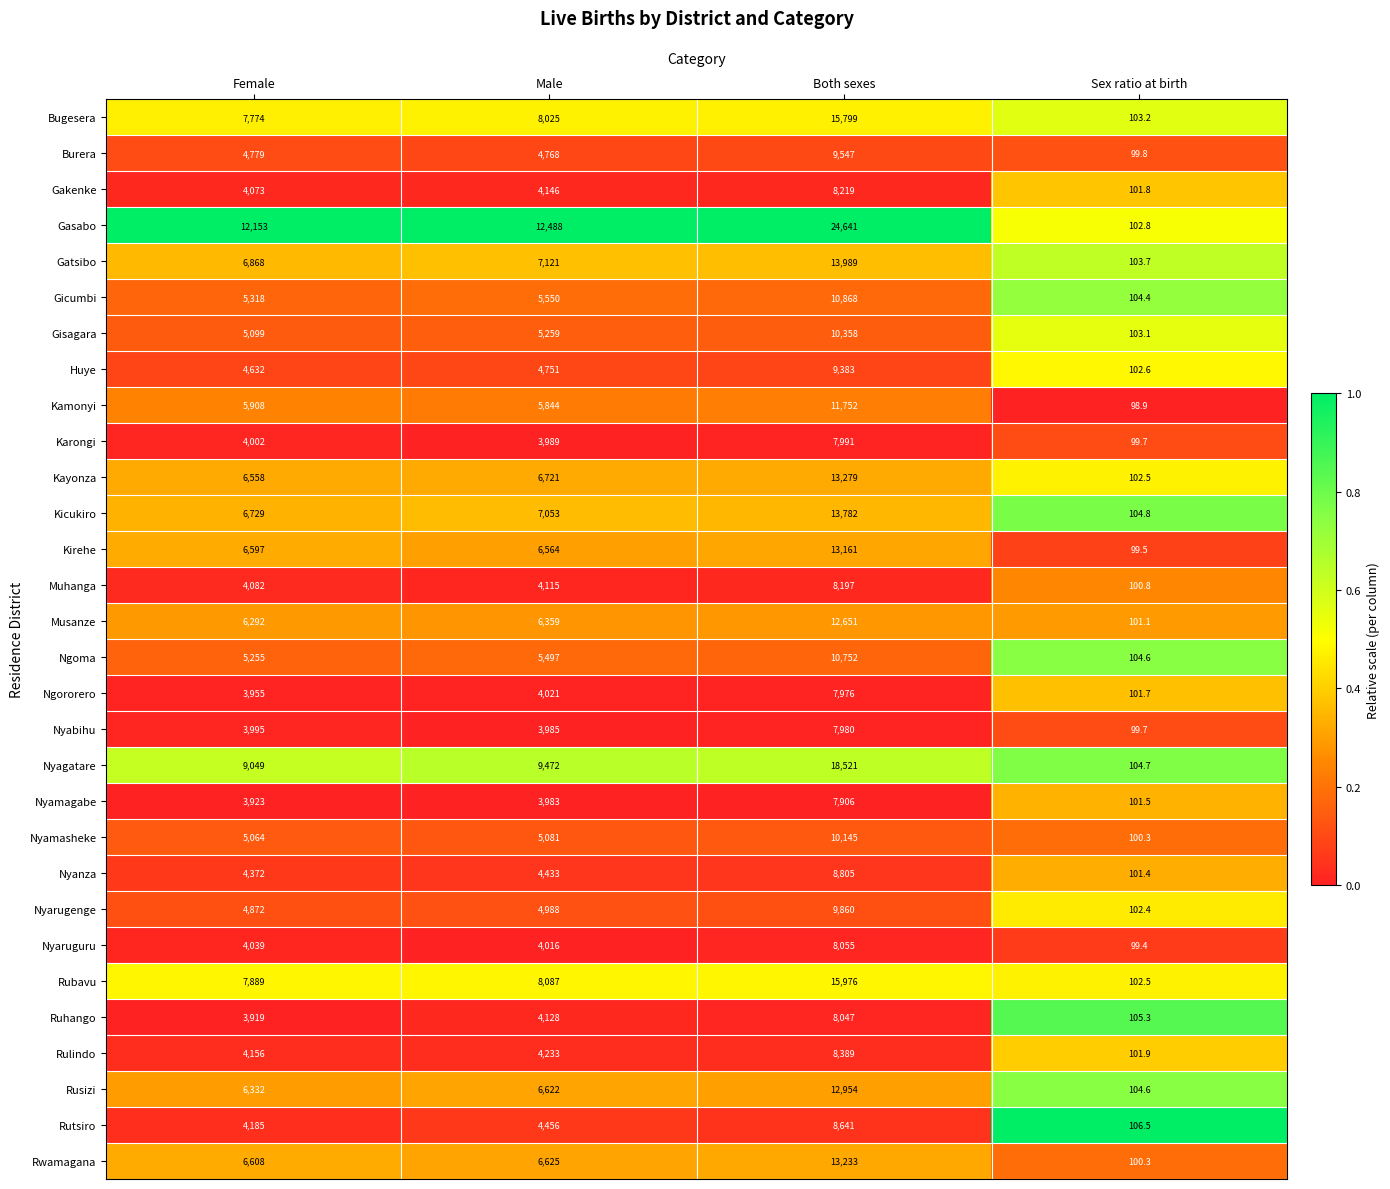

What is the total value across all series at Male?

172380.0